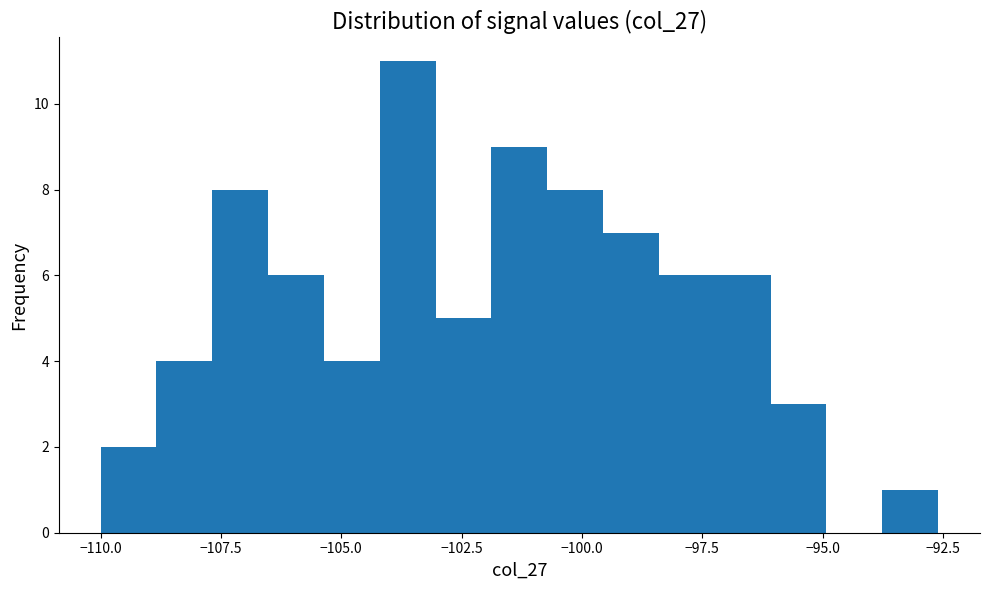

Around what value on the x-axis is the tallest bar? Give the approximate position of its centre, as read against the axis.

-103.5